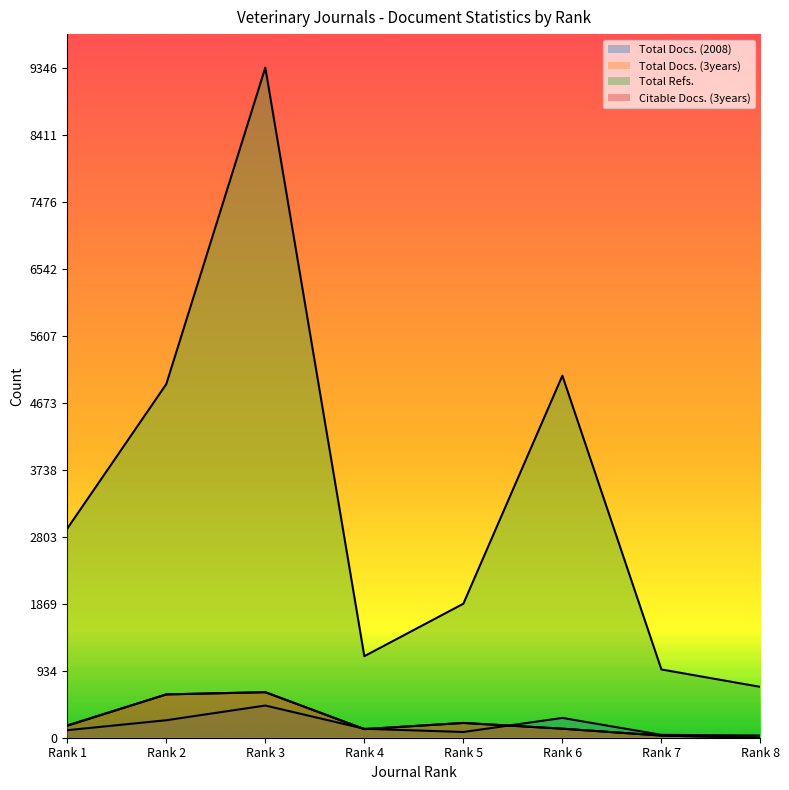

At which category does Total Refs. reach its first local valley?

Rank 4